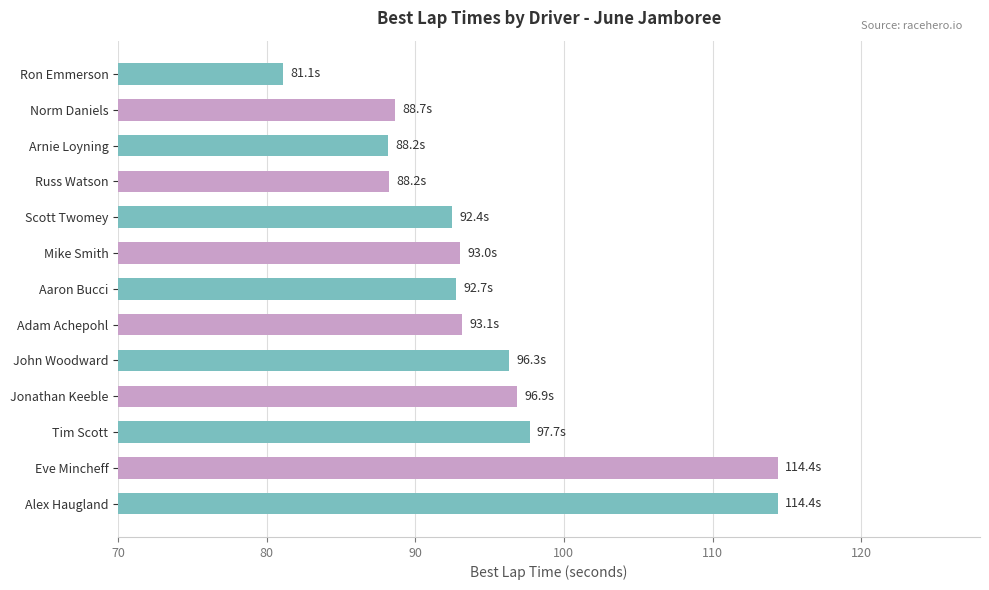

How many bars are there in total?

13